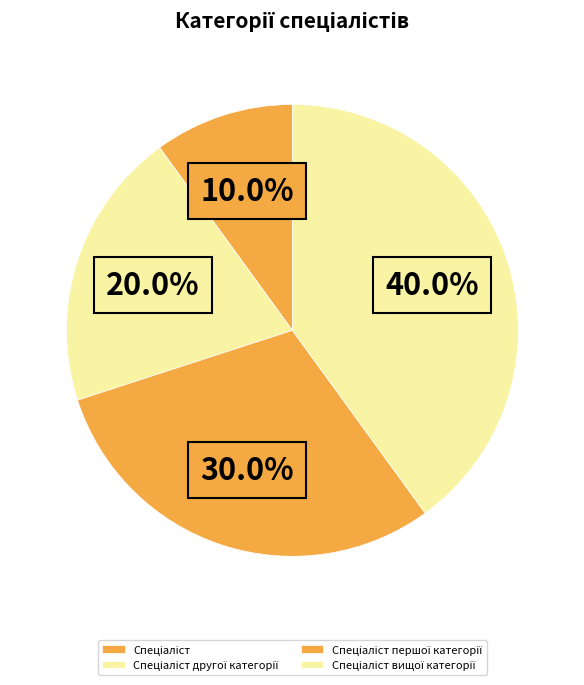

True or false: Спеціаліст другої категорії accounts for 20% of the total.

True